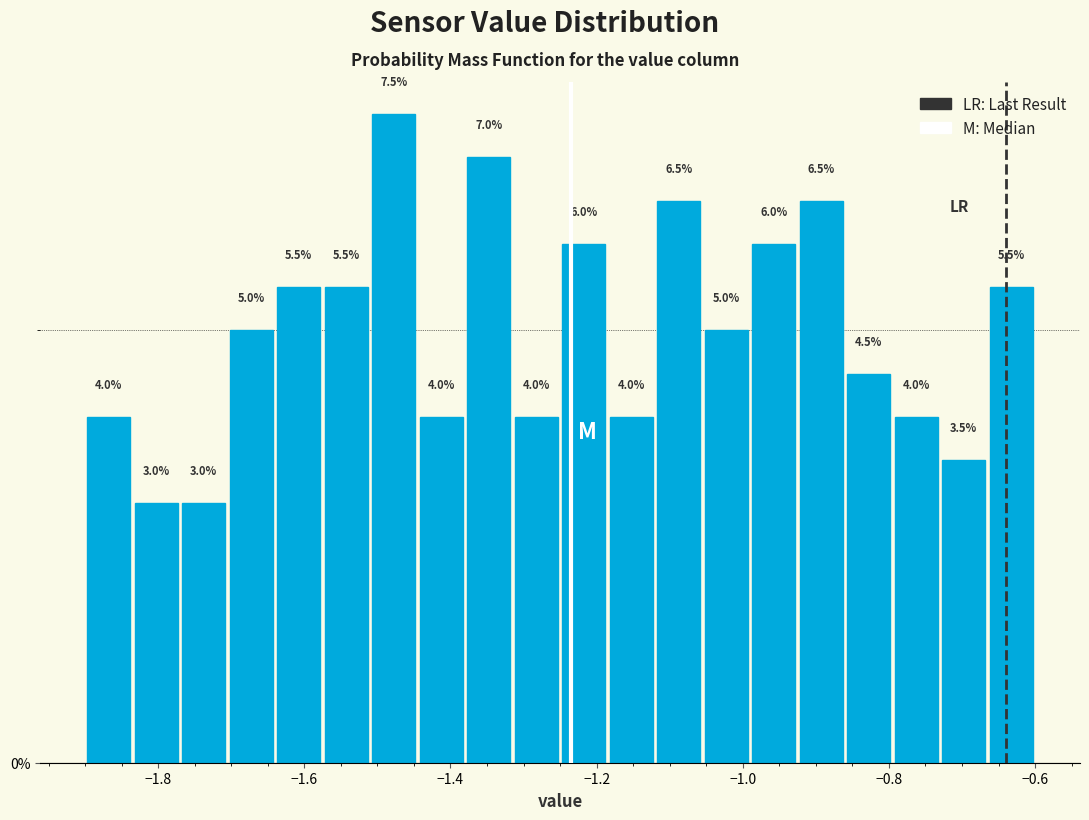

Around what value on the x-axis is the tallest bar? Give the approximate position of its centre, as read against the axis.

-1.48